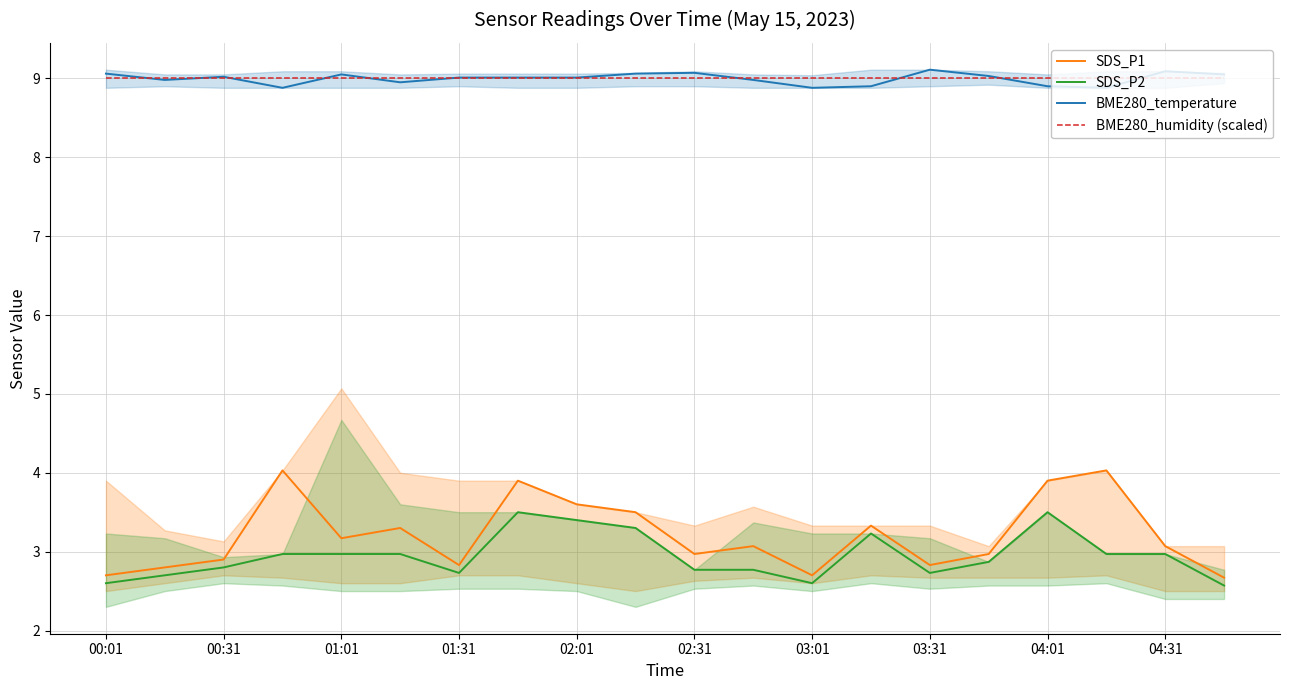

The value of SDS_P2 at 00:31 is 0.6. True or false?

False